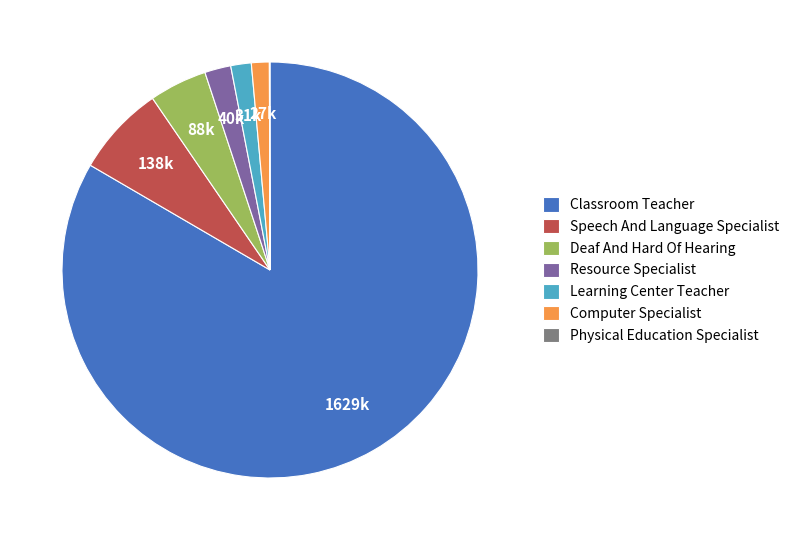

Approximately how many times larger is the value at Computer Specialist compared to Speech And Language Specialist?

0.2